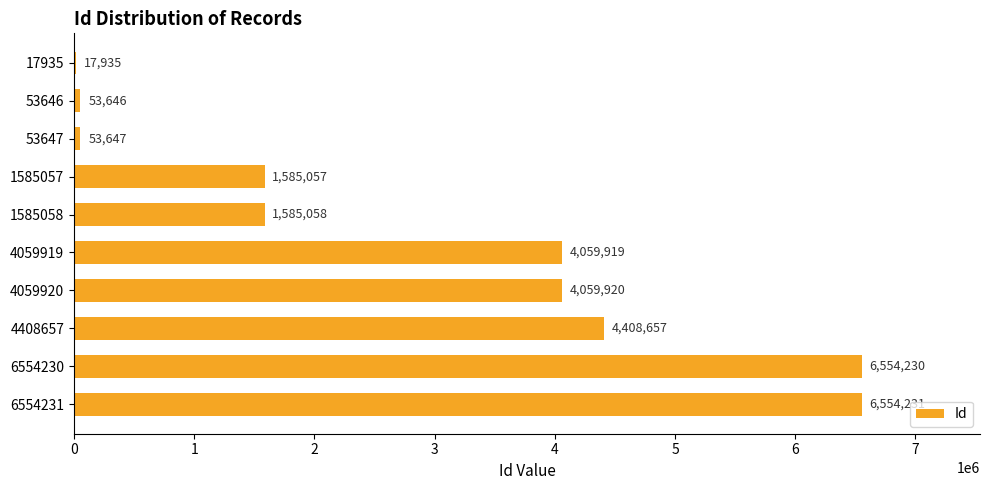

What is the sum of the values at 4408657 and 53647?

4462304